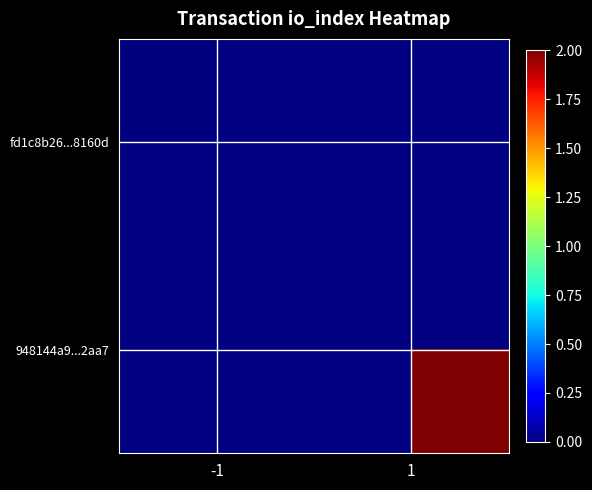

At how many categories does at least one series exceed 0?

1